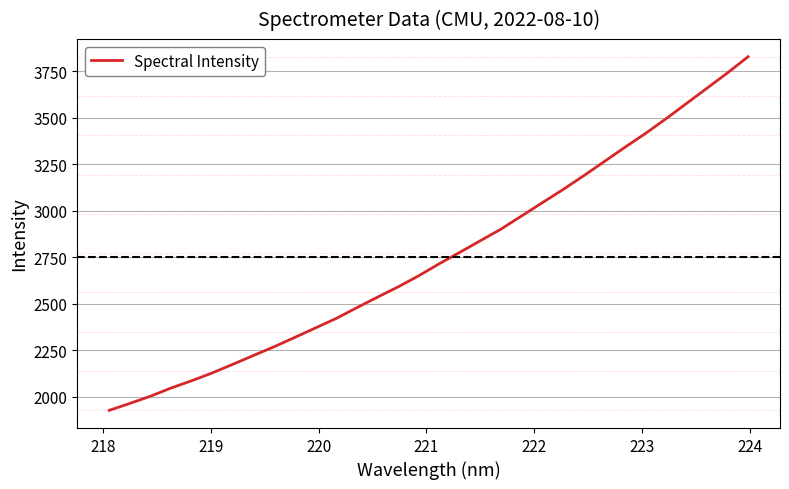

What is the greatest value displayed?

3827.9